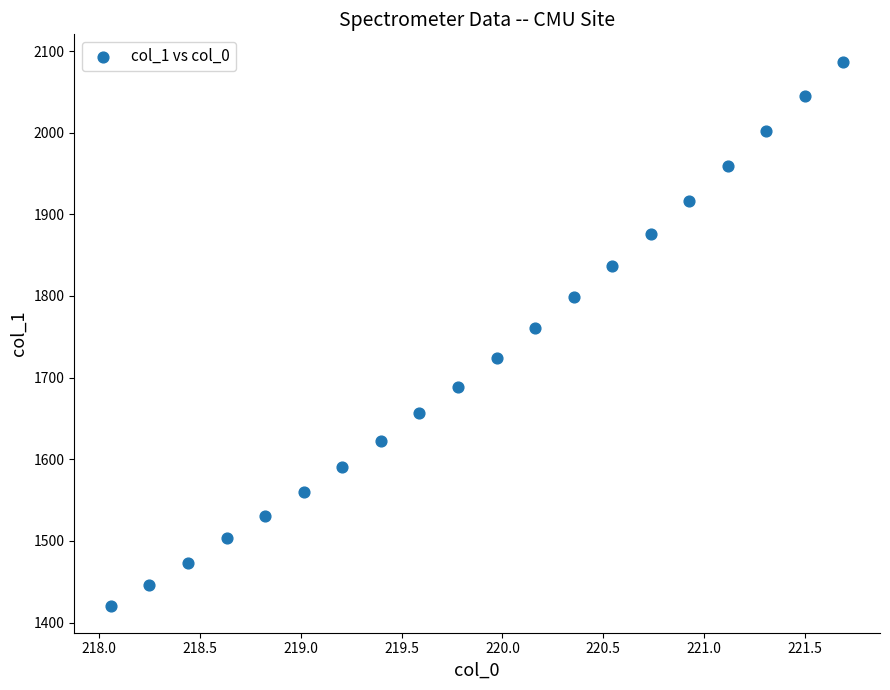

What Y value in the scatter plot is closest to 1753?

1760.4